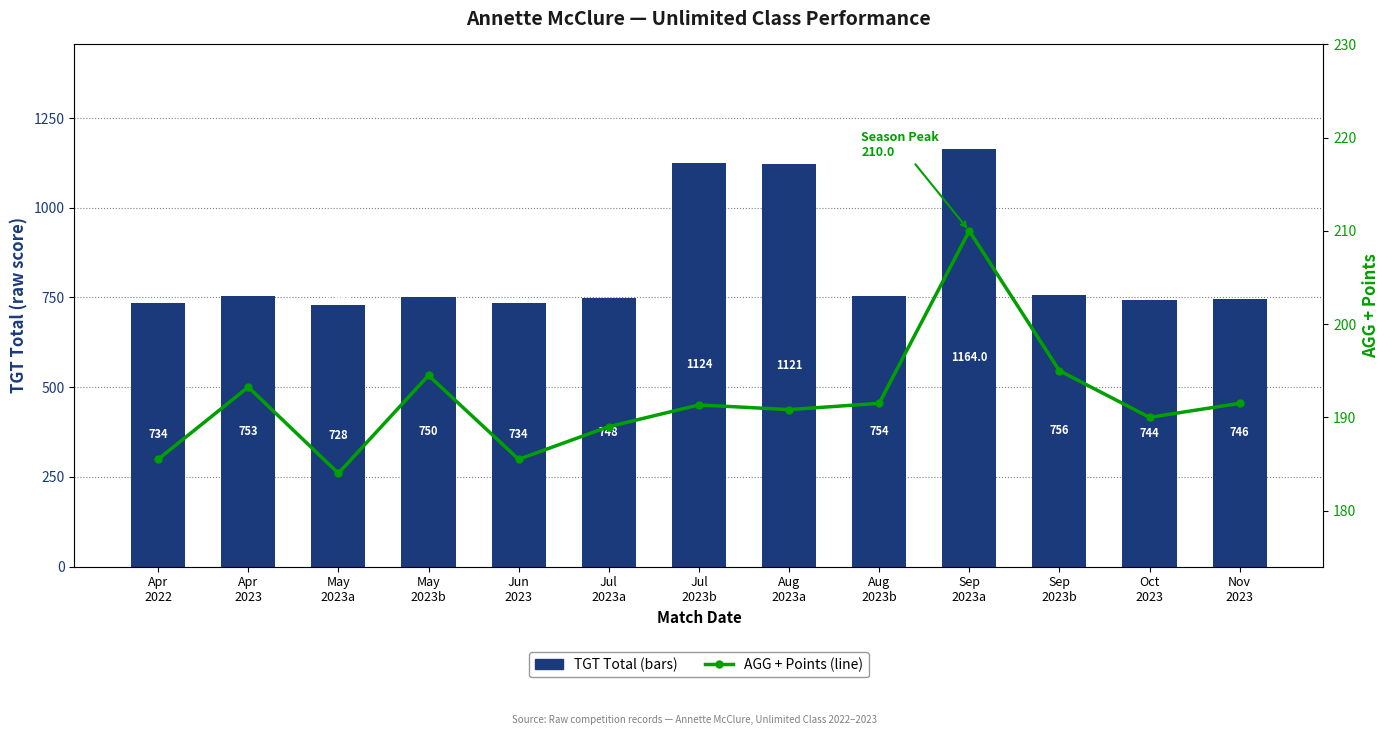

The value of AGG + Points at Apr
2022 is 65.7. True or false?

False